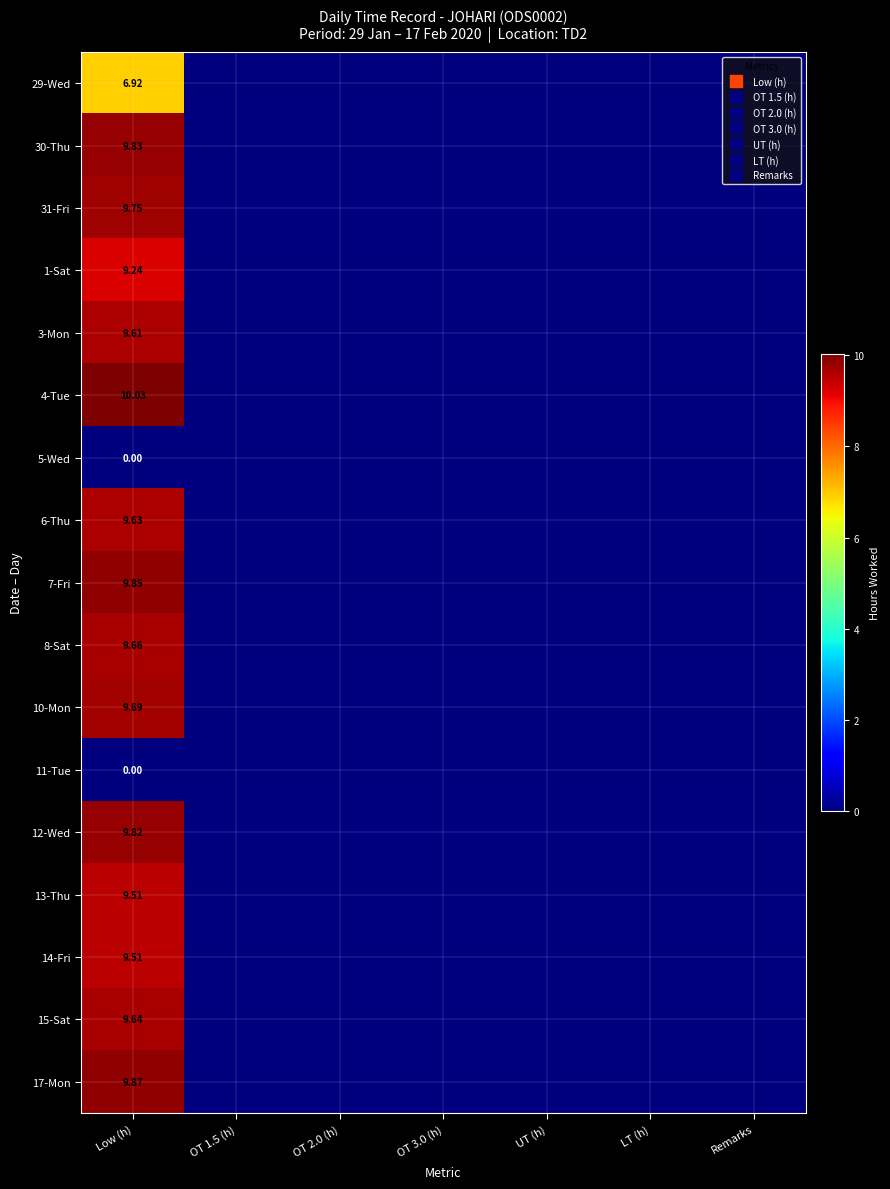

What is the difference between the maximum and second lowest values in the 1-Sat series?

9.2